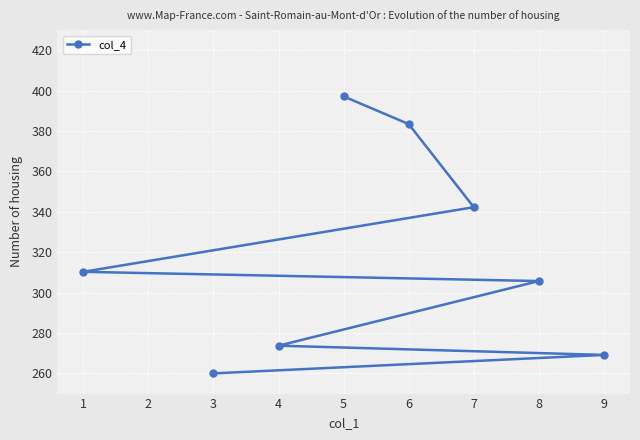

What value does the data have at 6?

383.4